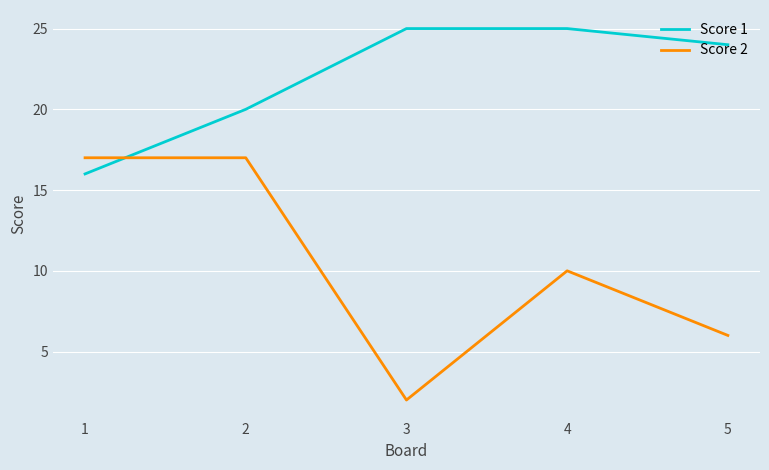

How many lines are shown in the chart?

2